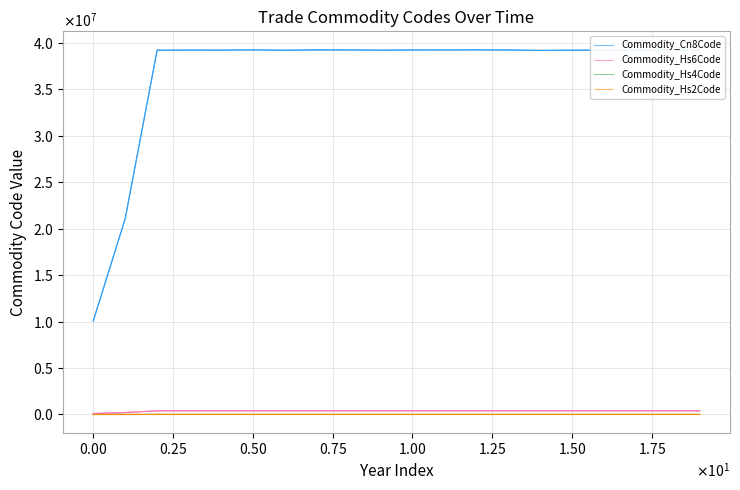

How many interior local valleys does the Commodity_Hs6Code series have?

3